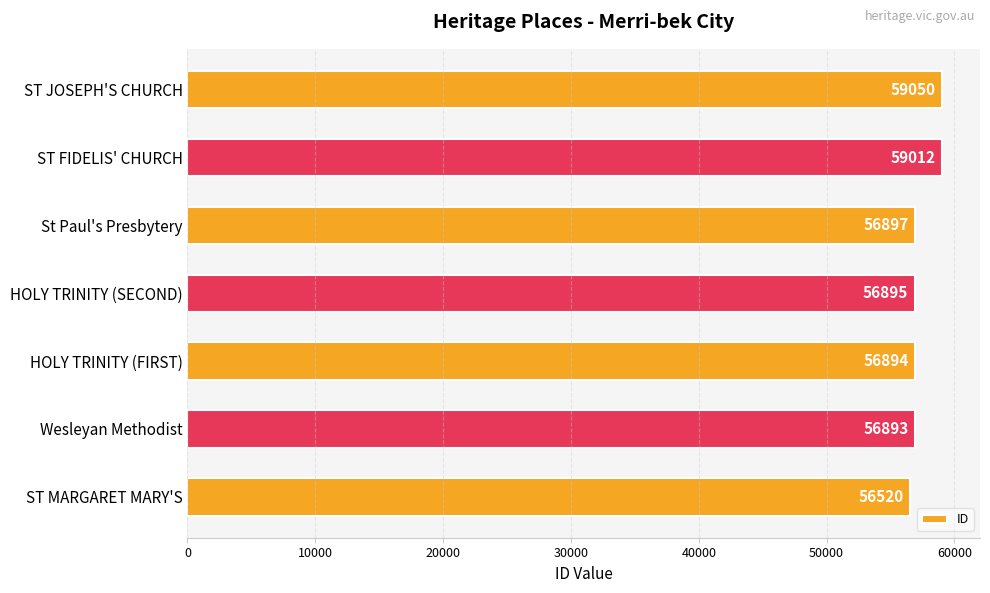

Rank the categories by value from highest to lowest.

ST JOSEPH'S CHURCH, ST FIDELIS' CHURCH, St Paul's Presbytery, HOLY TRINITY (SECOND), HOLY TRINITY (FIRST), Wesleyan Methodist, ST MARGARET MARY'S